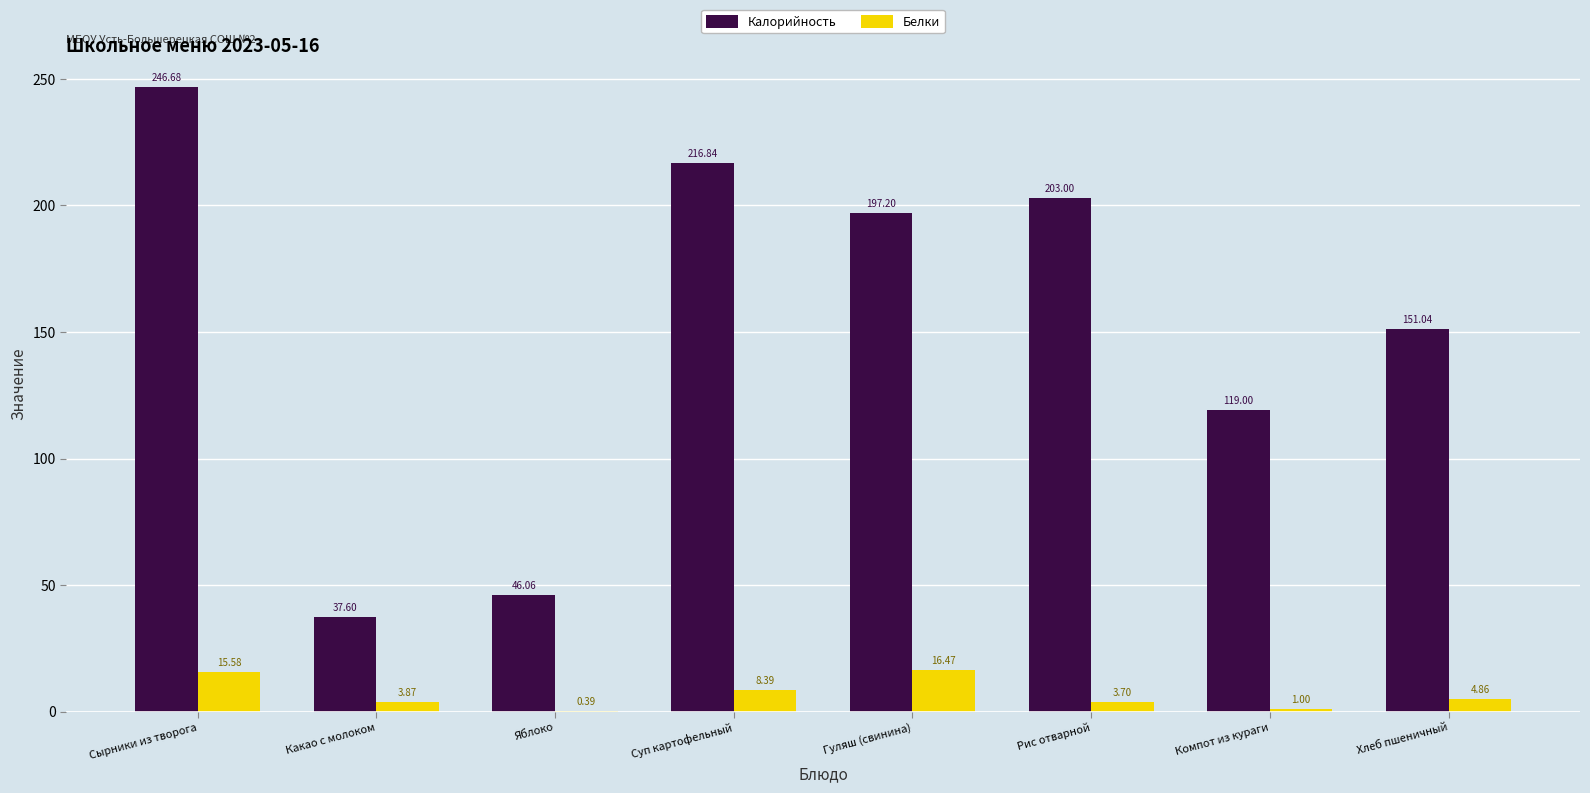

Which category has the highest value across all series?

Сырники из творога